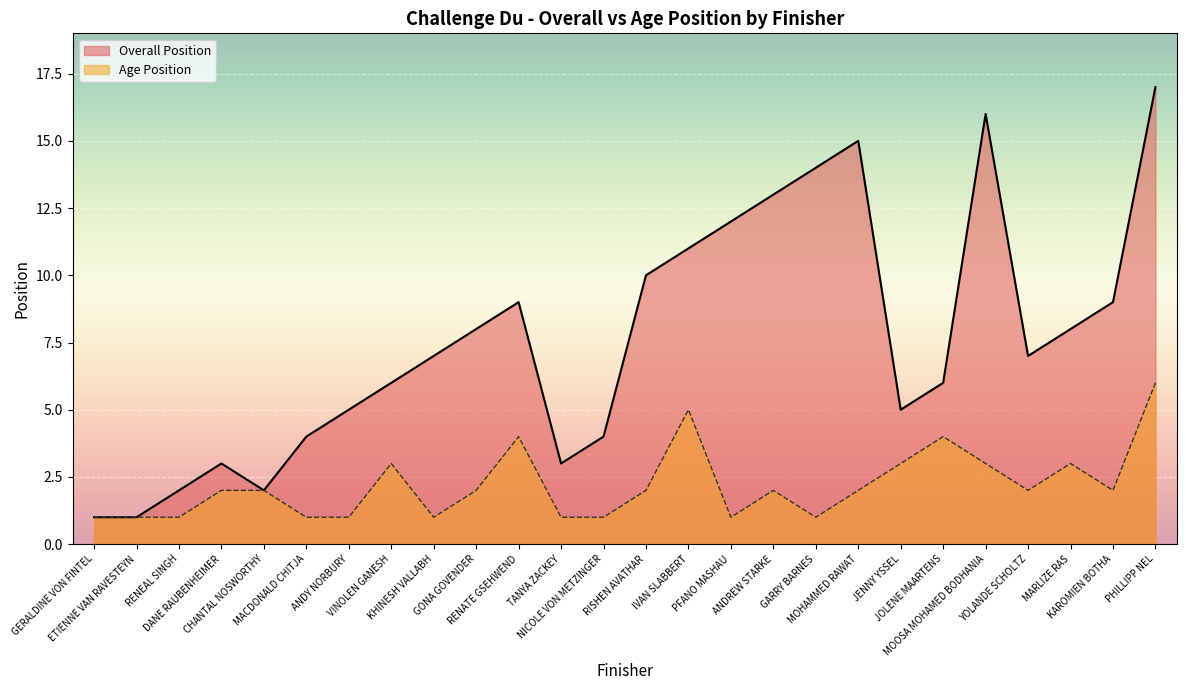

What is the difference between the maximum and minimum values in the Overall Position series?

16